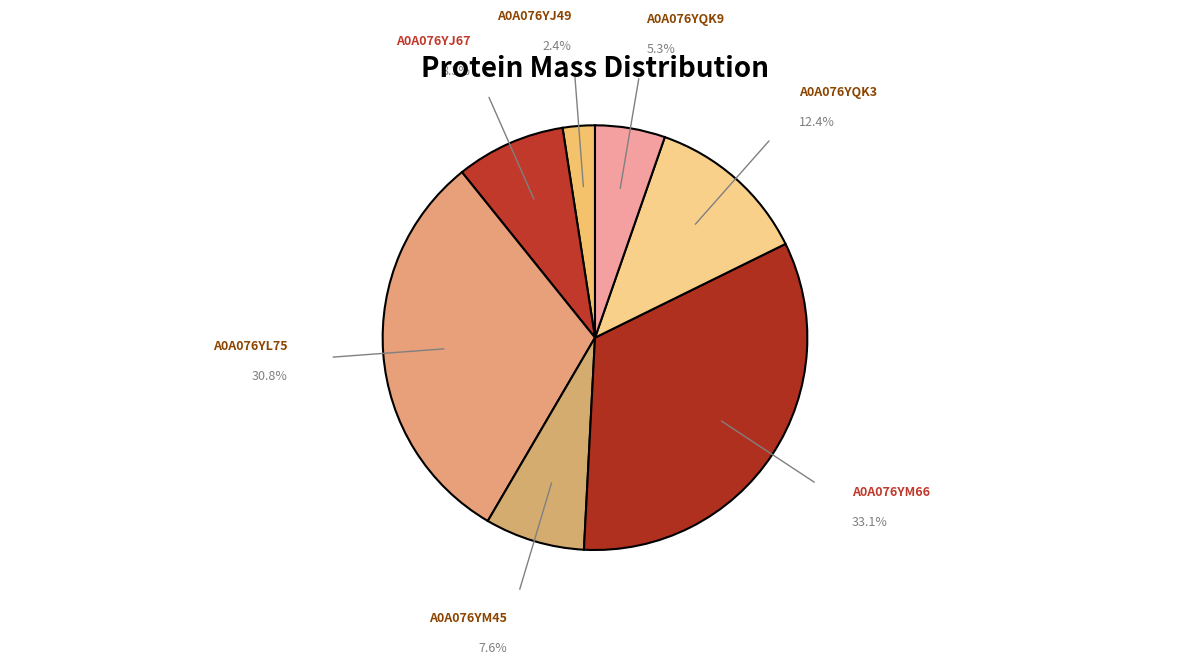

Is it true that A0A076YQK9 is 5% of the pie?

True